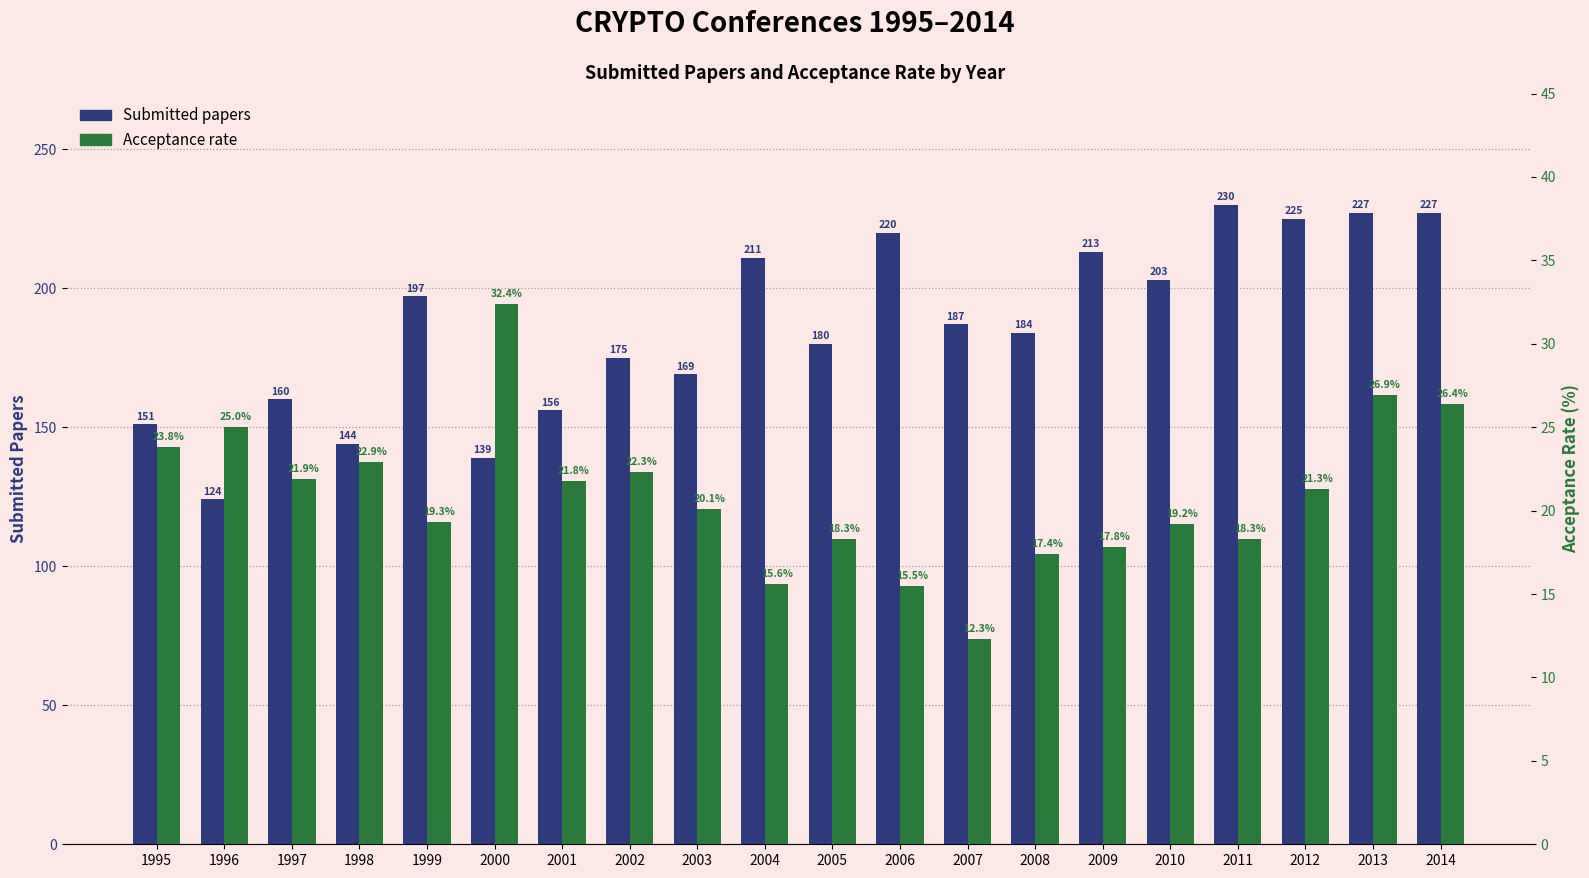

What are all the series names shown in the legend?

Submitted papers, Acceptance rate